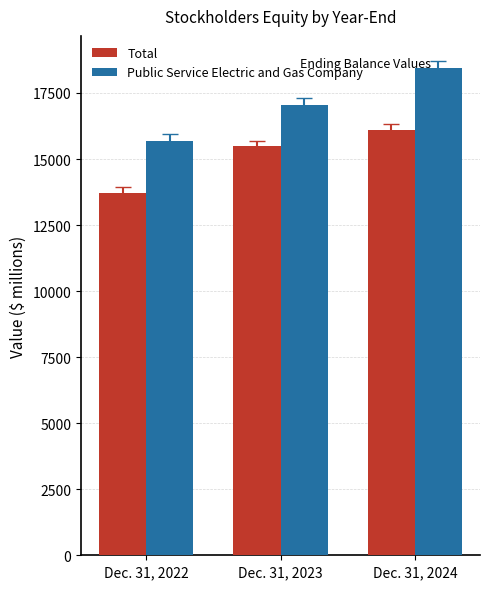

List the series in order of their peak value, lowest first.

Total, Public Service Electric and Gas Company